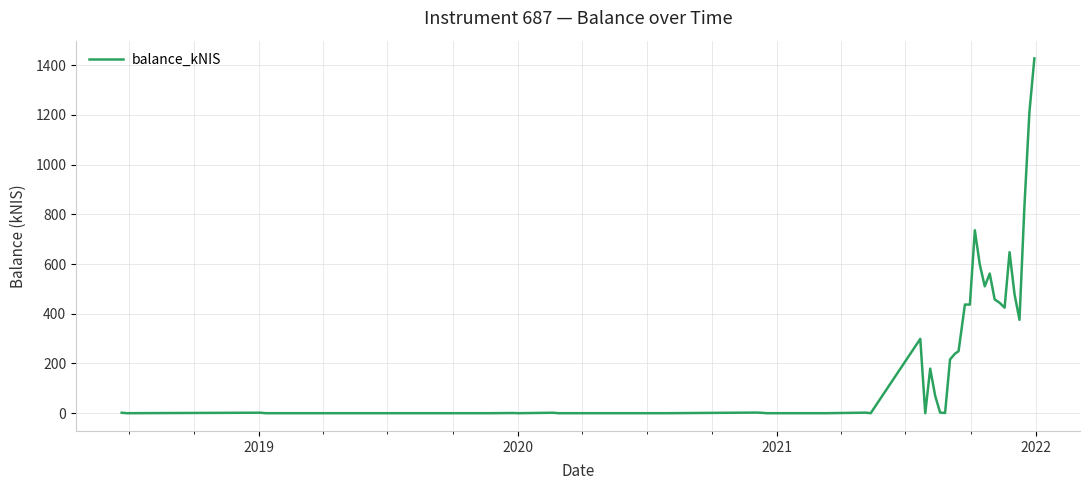

What is the greatest value displayed?

1426.9